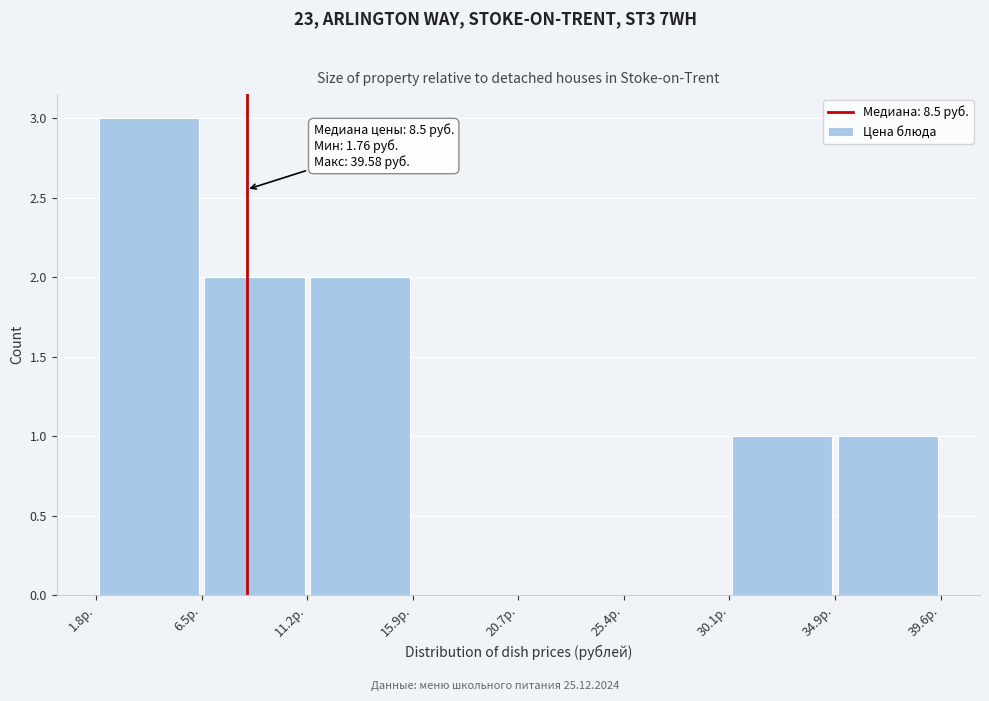

Which range on the x-axis has the tallest bar?

2.0 to 6.5